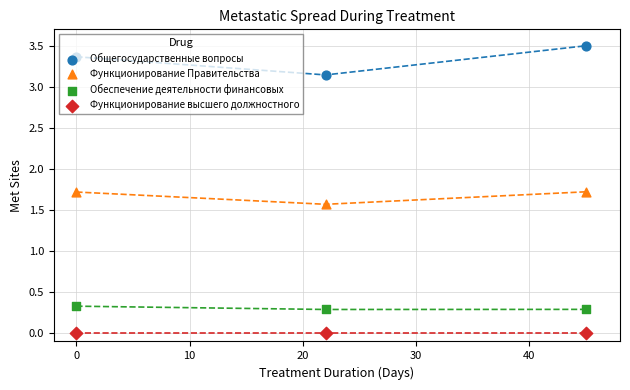

What is the total value across all series at 0?

5.4